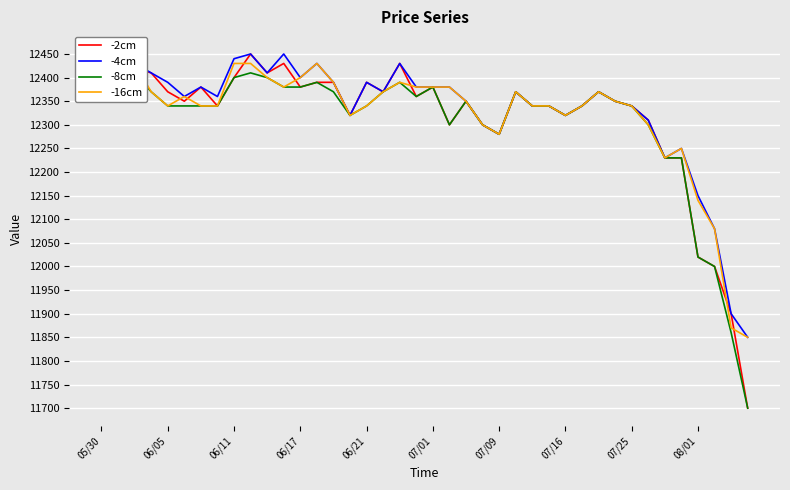

What is the lowest value of the -2cm series?

11700